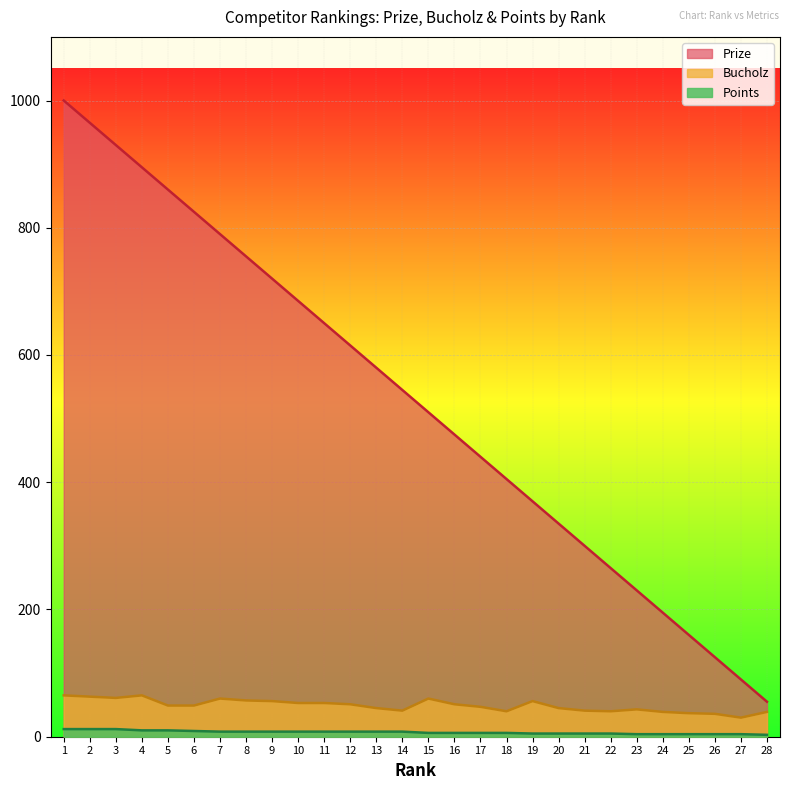

True or false: Bucholz has more than 1 interior local peaks.

True